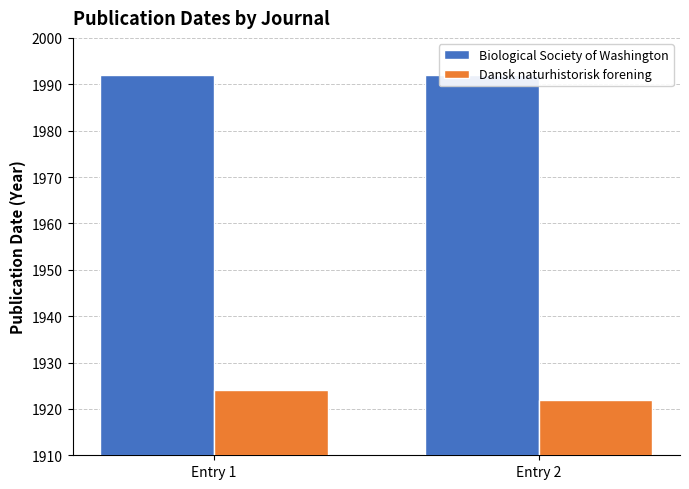

Reading right to left, list all the values displayed in this chart.

Biological Society of Washington: Entry 2=1992	Entry 1=1992
Dansk naturhistorisk forening: Entry 2=1922	Entry 1=1924